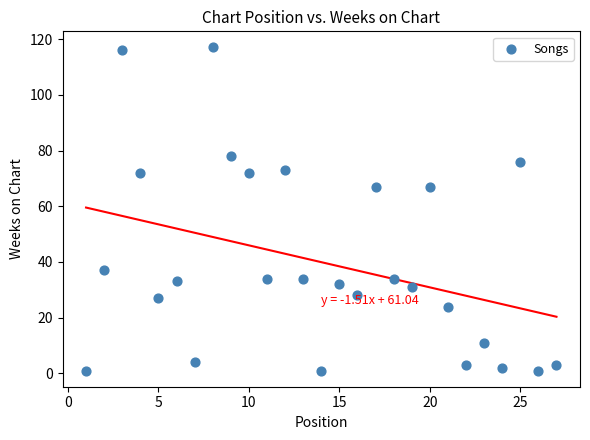

What is the range of X values (max minus min)?

26